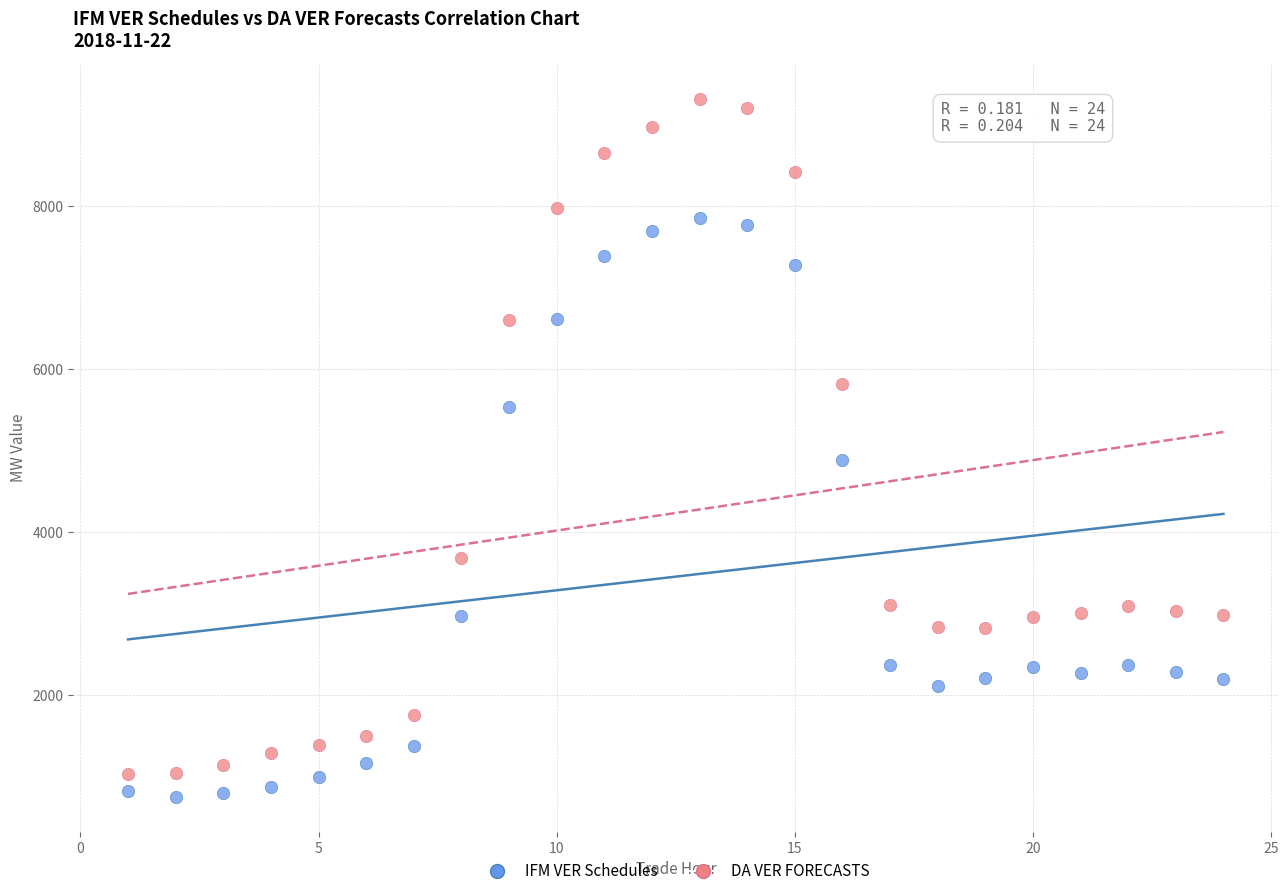

Which series reaches the minimum Y coordinate?

IFM VER Schedules